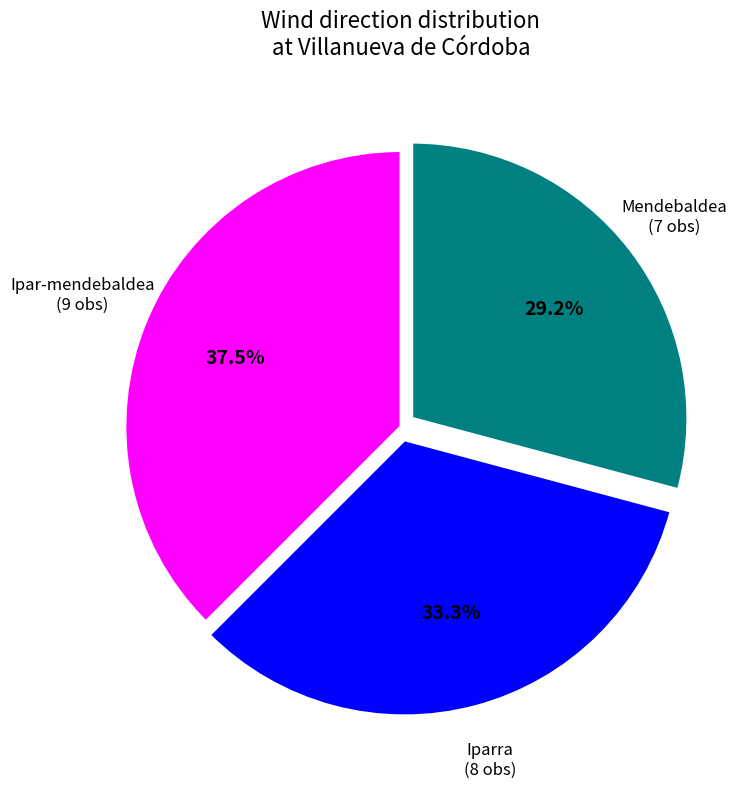

Combined, do Mendebaldea and Iparra account for over 50%?

Yes